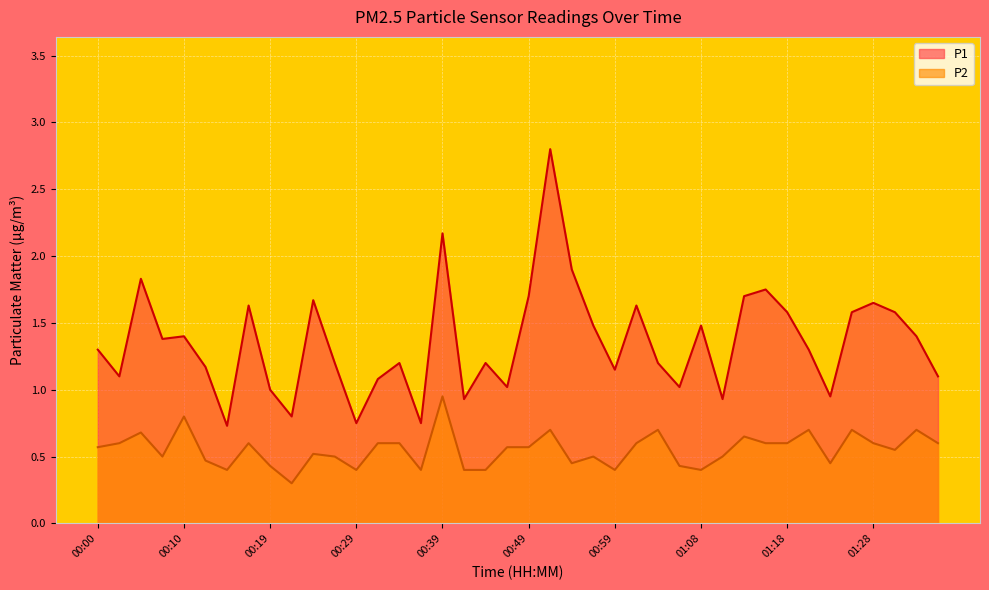

True or false: P2 and P1 intersect in this chart.

False